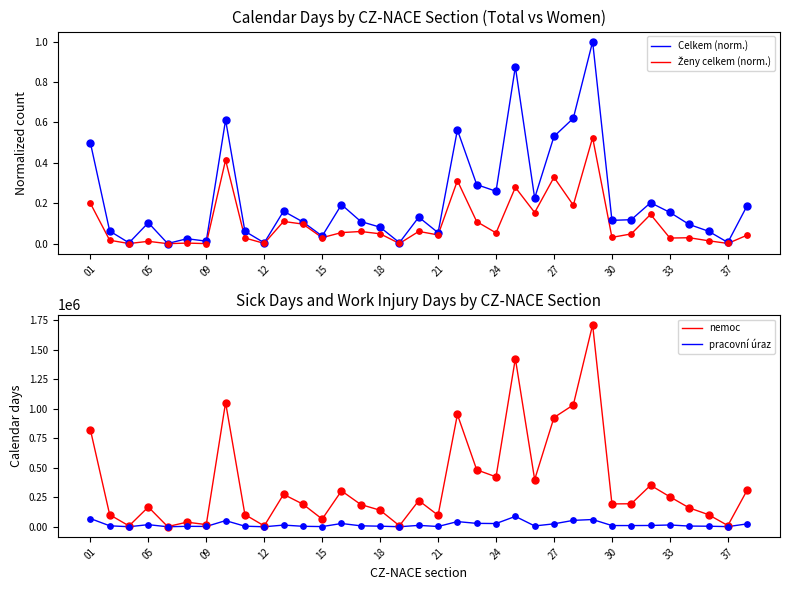

What is the total value across all series at 17?

233890.2